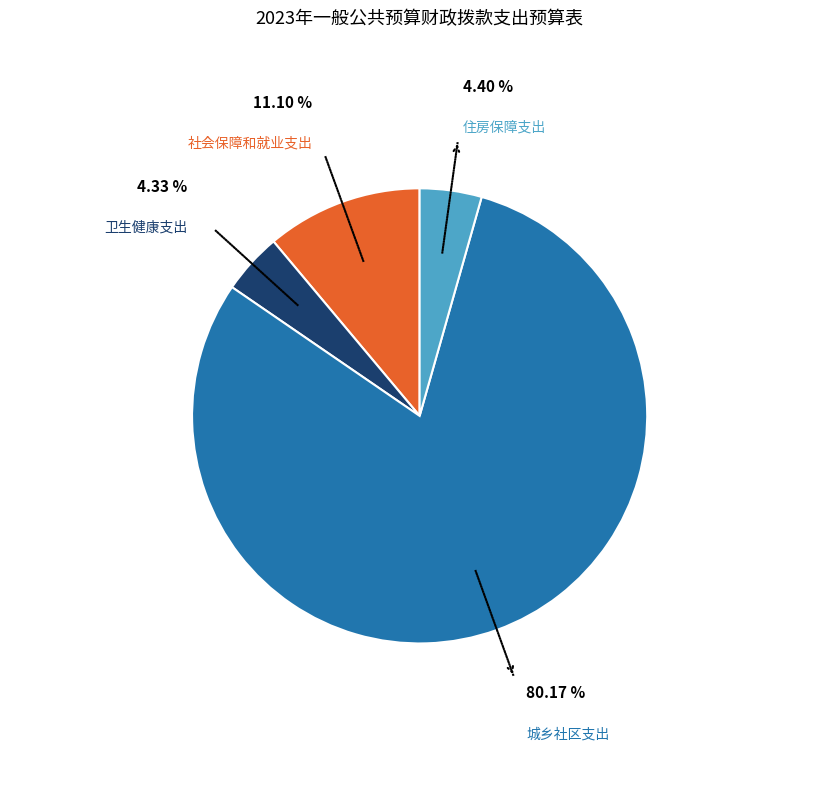

Does any single category account for the majority?

Yes